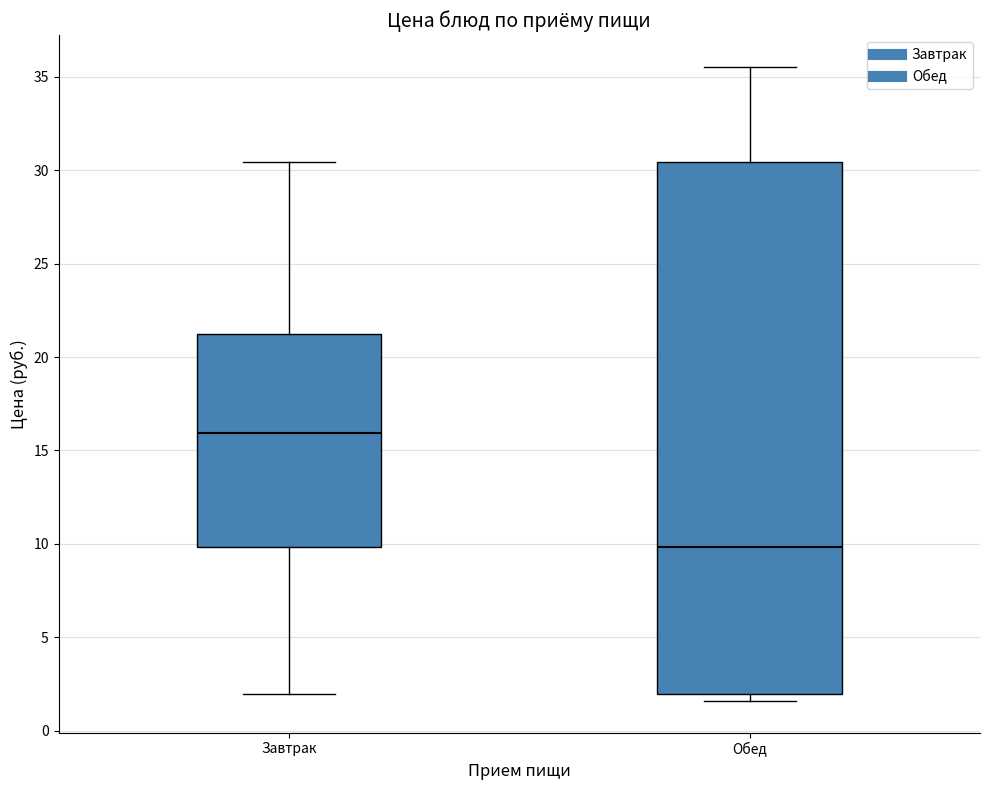

Which box is the tallest, from its lower edge to its upper edge?

Обед